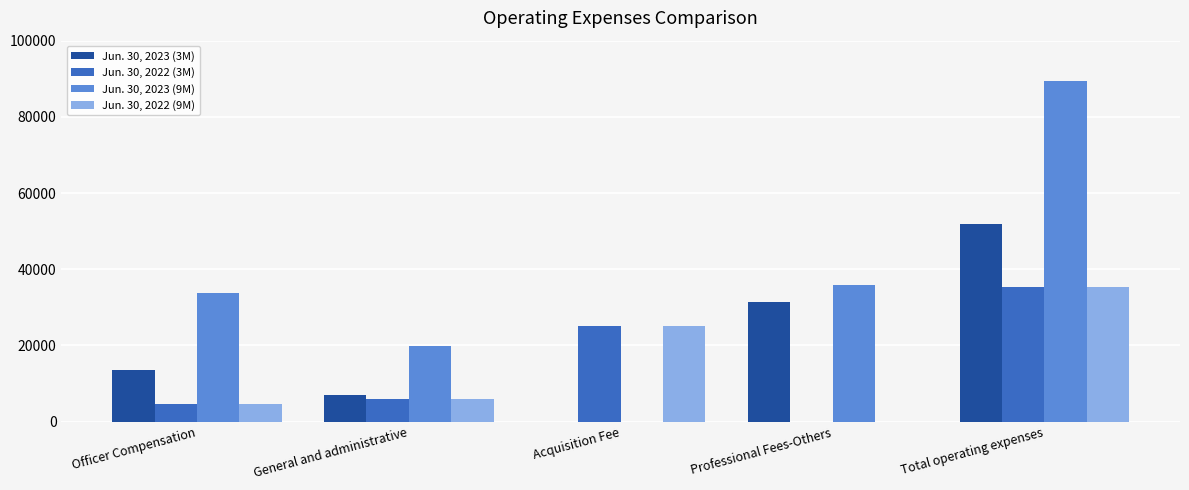

How many groups of bars are there?

5